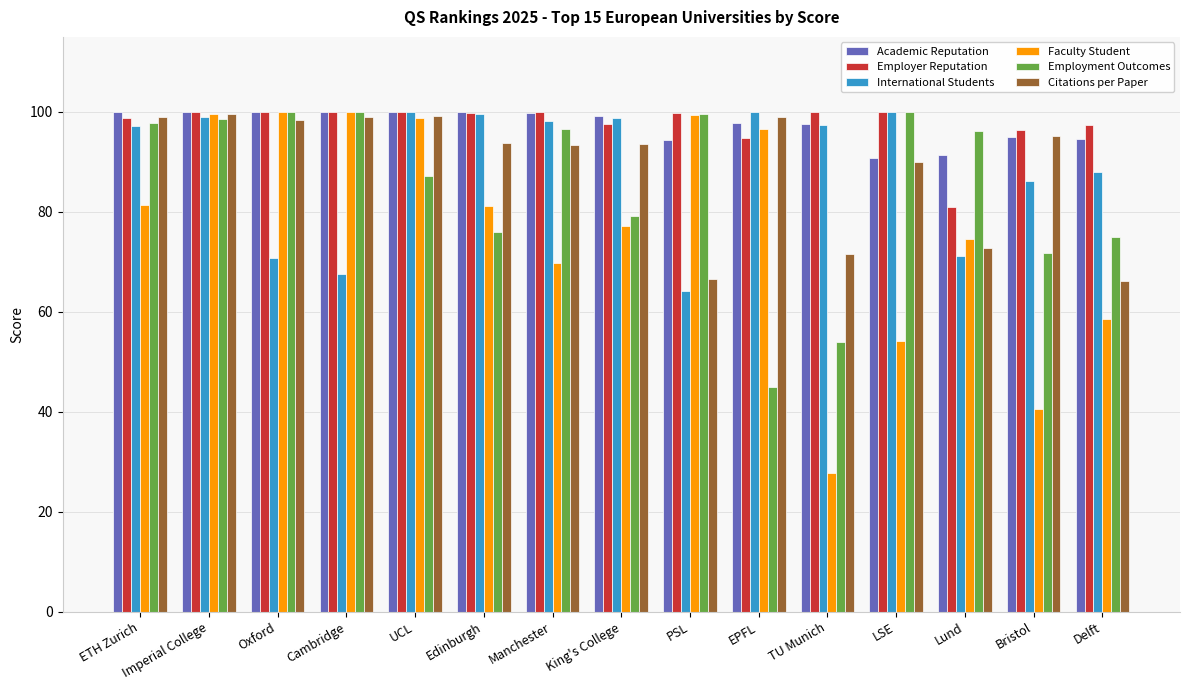

How many values in the Employment Outcomes series exceed 96?

8